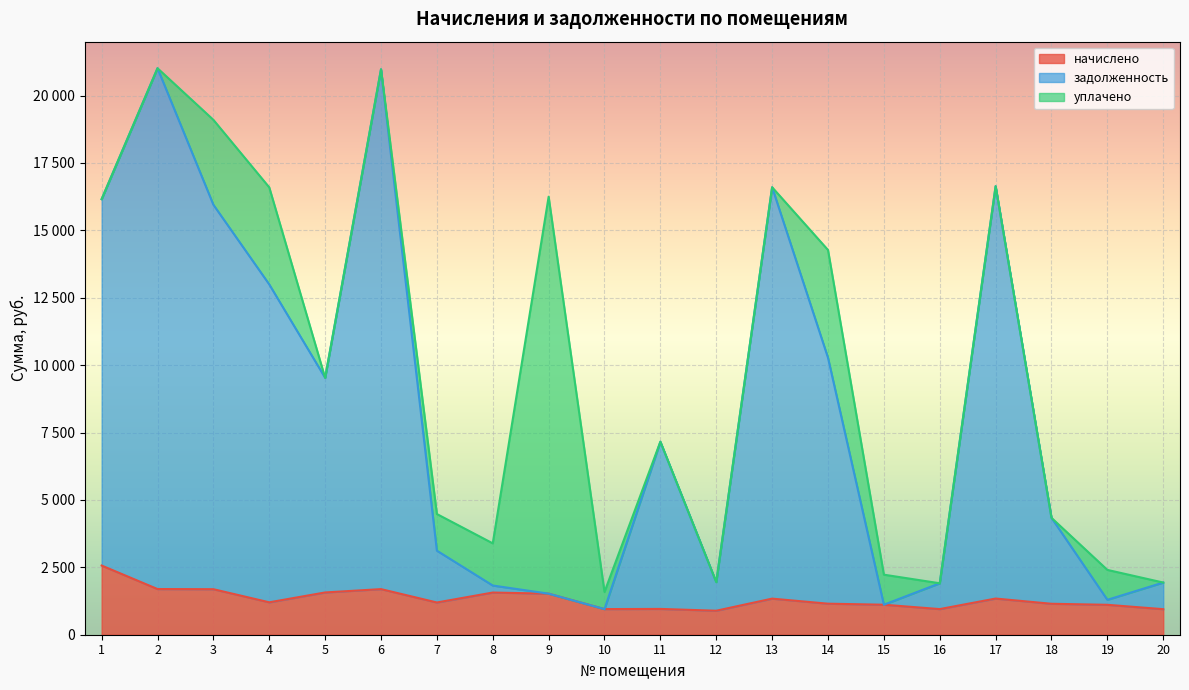

What are all the series names shown in the legend?

начислено, задолженность, уплачено